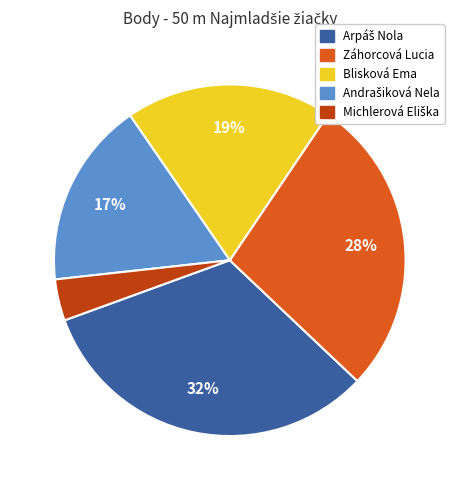

To the nearest percent, what is the average slice percentage?

20%